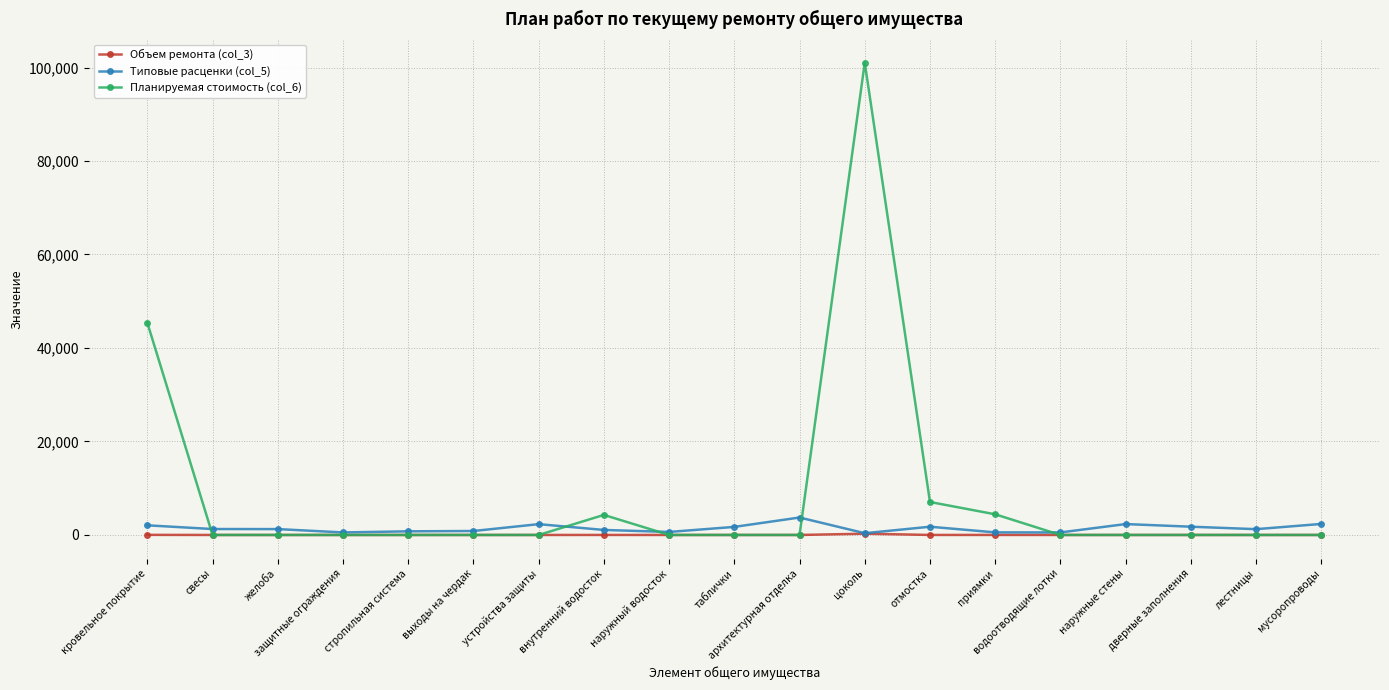

What is the label of the 10th point from the left?

таблички